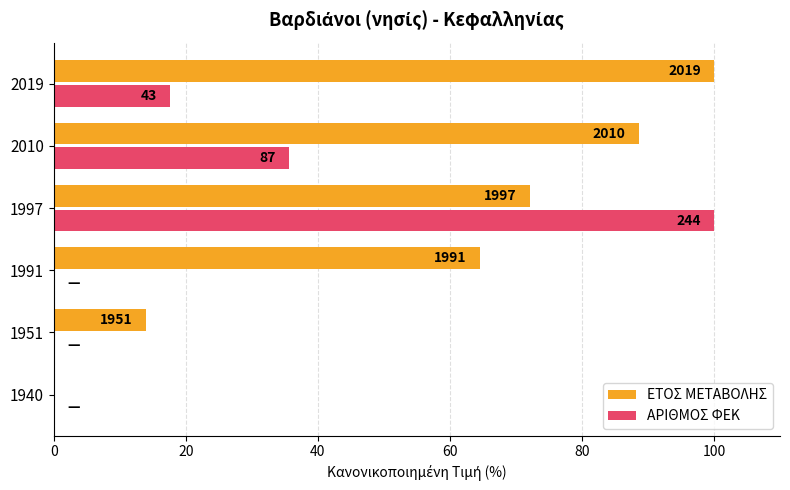

At how many categories does at least one series exceed 74?

3